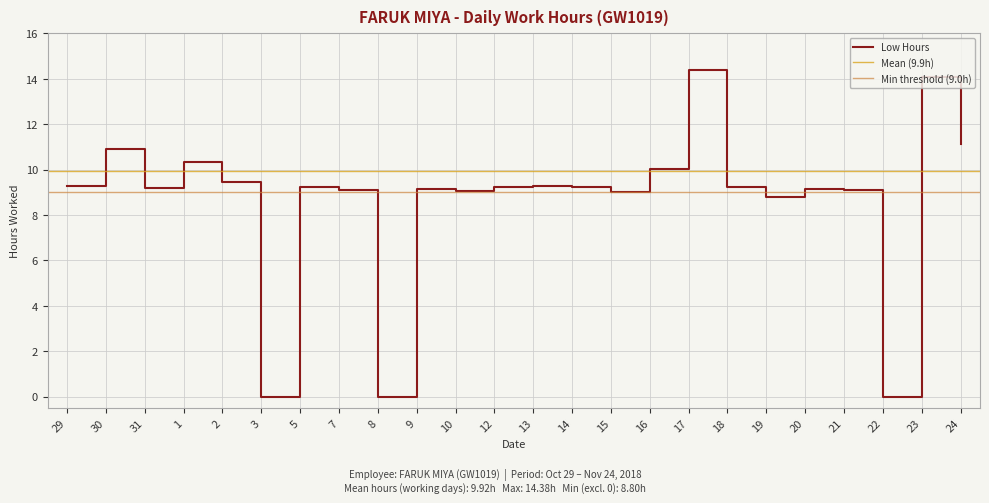

What is the difference between the maximum and minimum values?

14.4